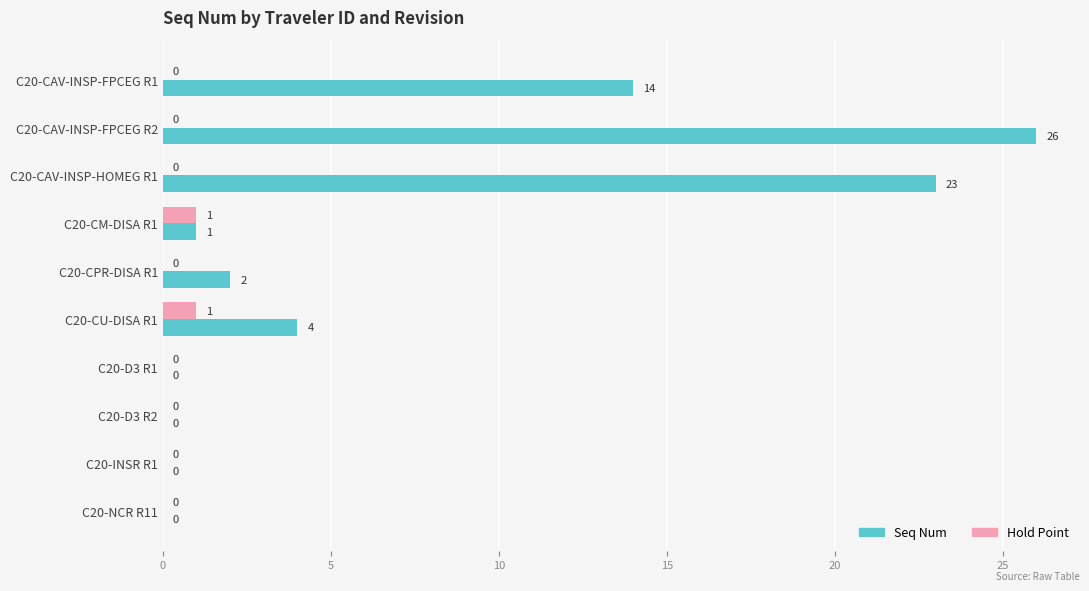

What is the greatest value displayed?

26